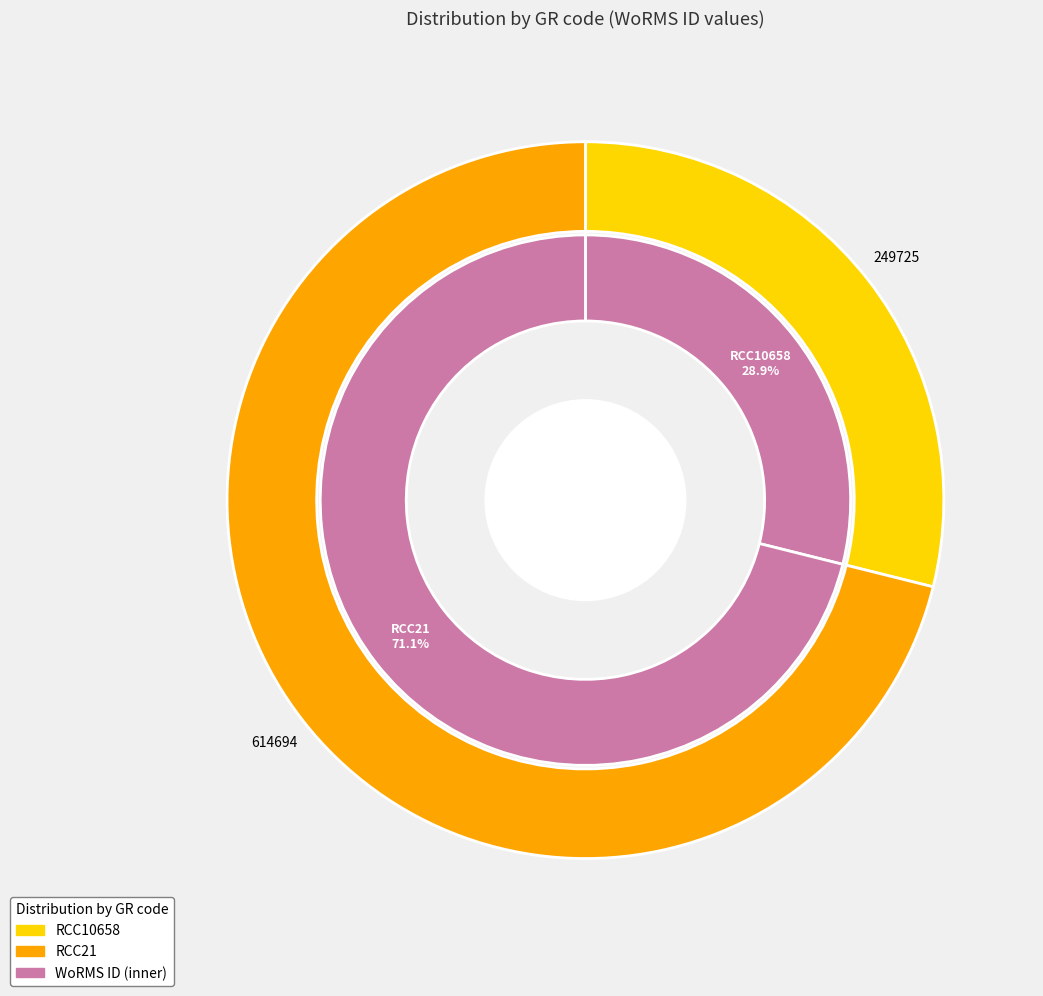

Count the number of slices in the pie.

2